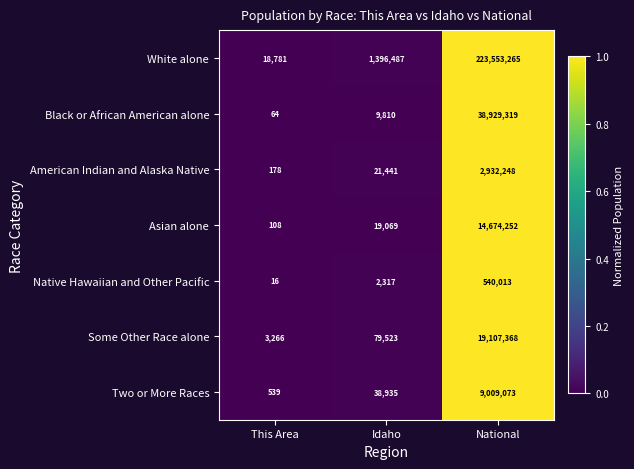

Which series has the largest range (max minus min)?

White alone